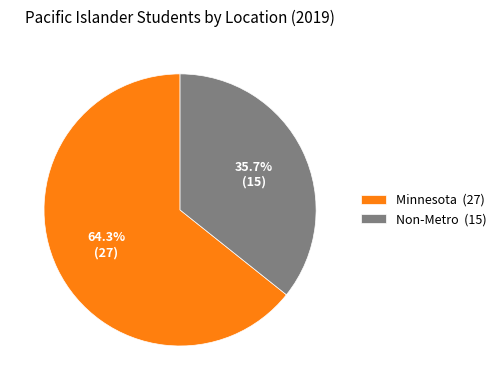

Which category has the smallest portion of the pie?

Non-Metro